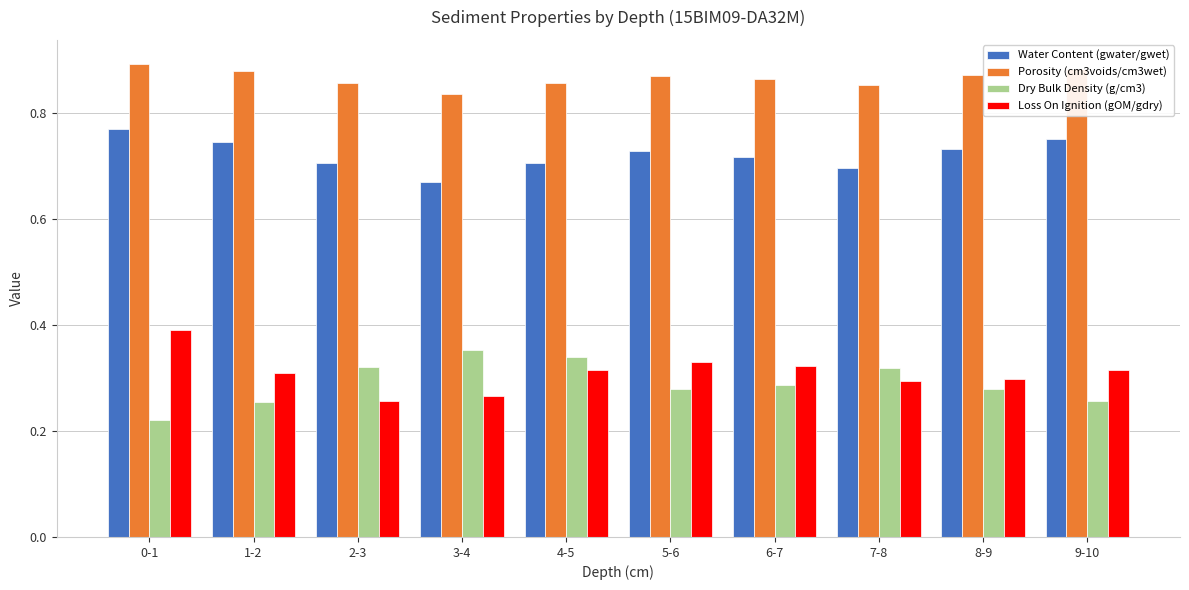

True or false: Dry Bulk Density (g/cm3) has a value of 0.3 at 9-10.

True